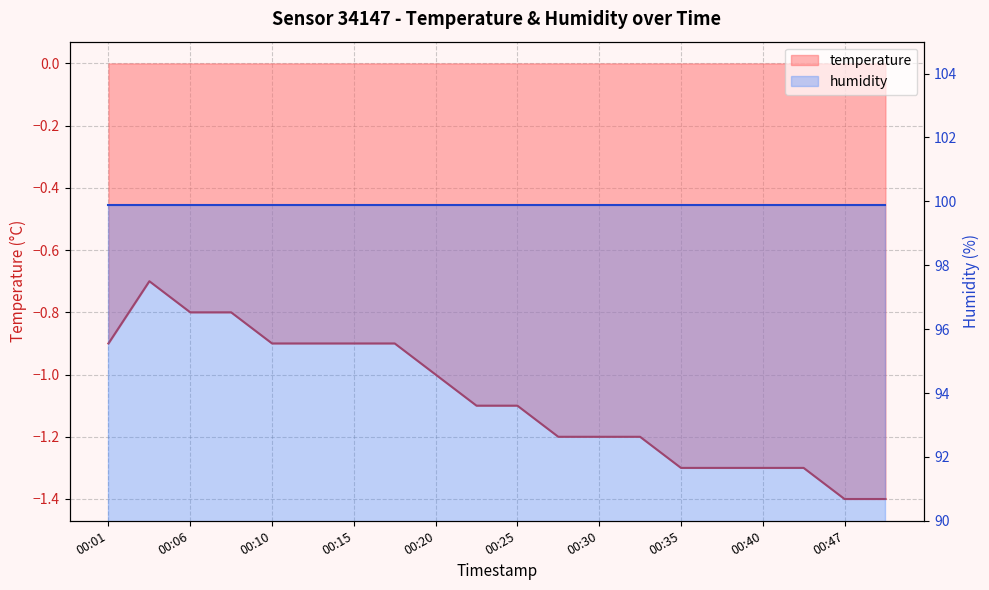

What is the smallest value displayed?

-1.4